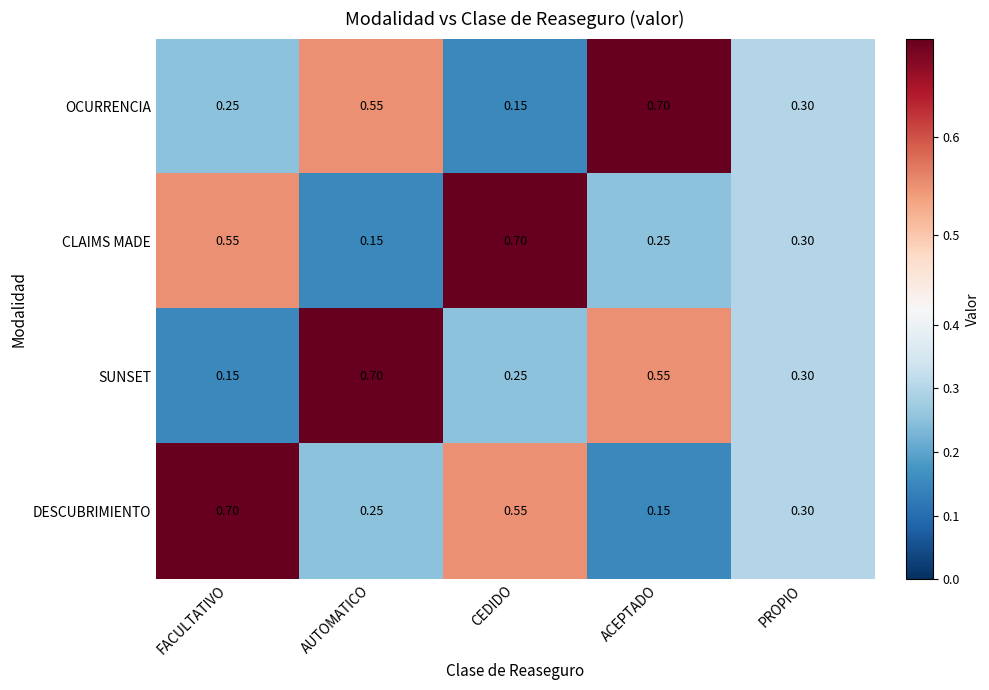

Rank the series at FACULTATIVO from lowest to highest value.

SUNSET, OCURRENCIA, CLAIMS MADE, DESCUBRIMIENTO